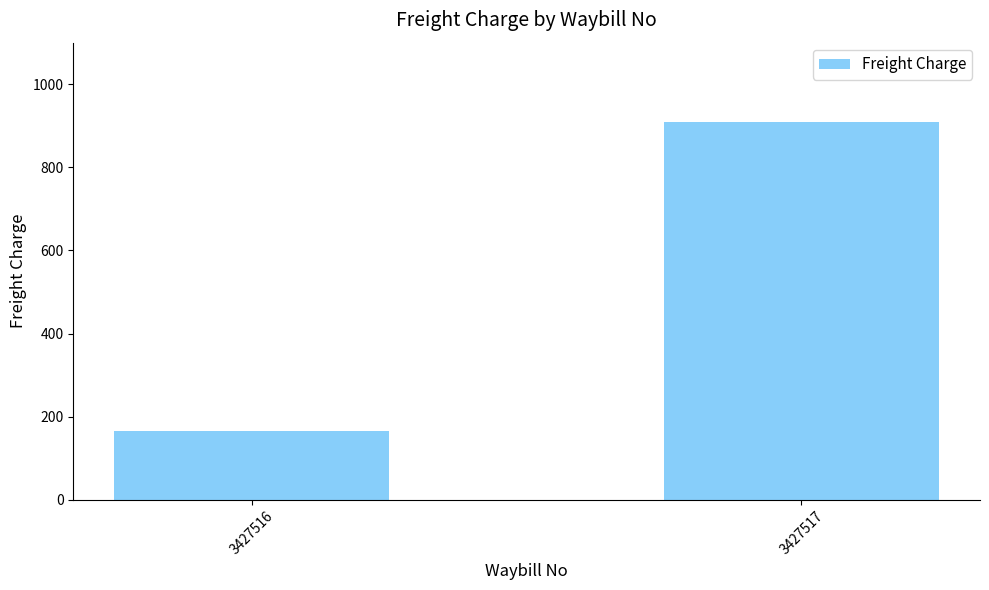

The chart shows a value of 226 at 3427516. True or false?

False